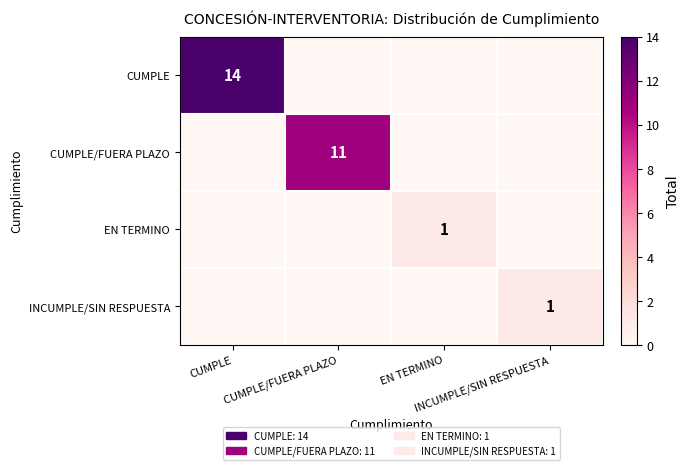

At which category is the sum across all series the highest?

CUMPLE